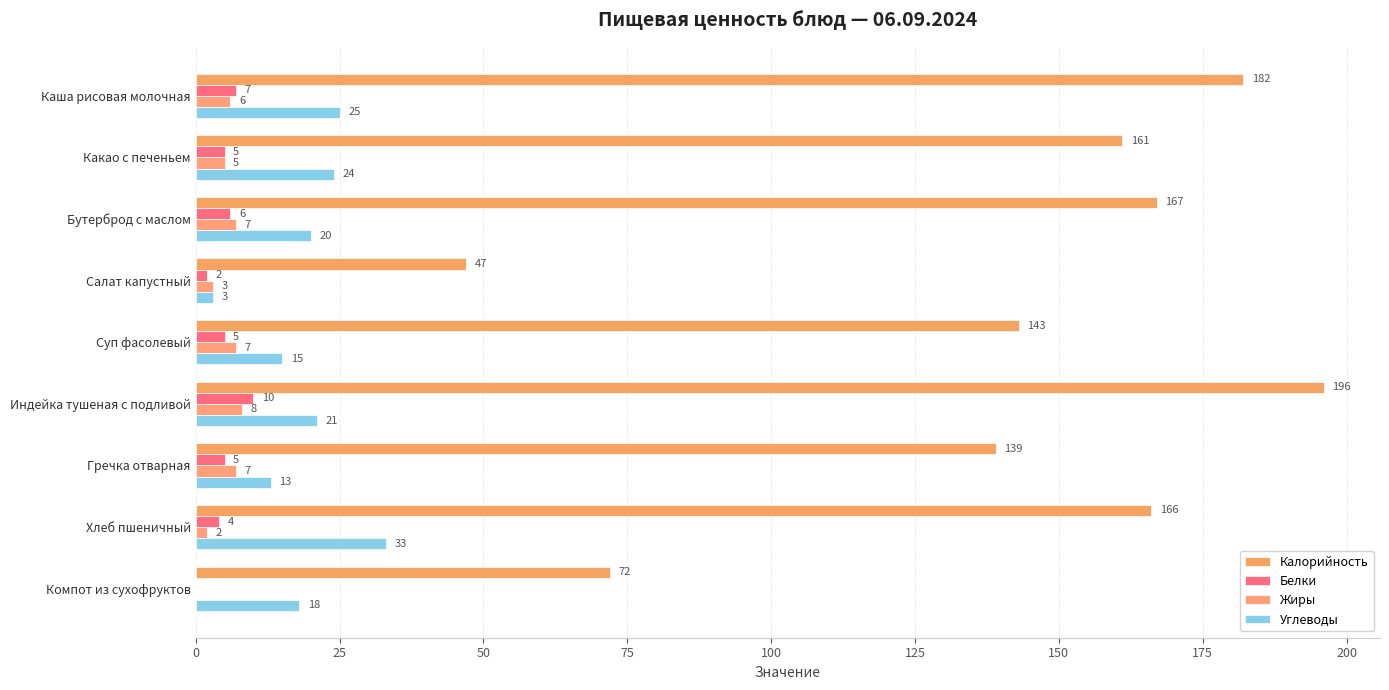

Count the Белки values in the range 4 to 6.

5